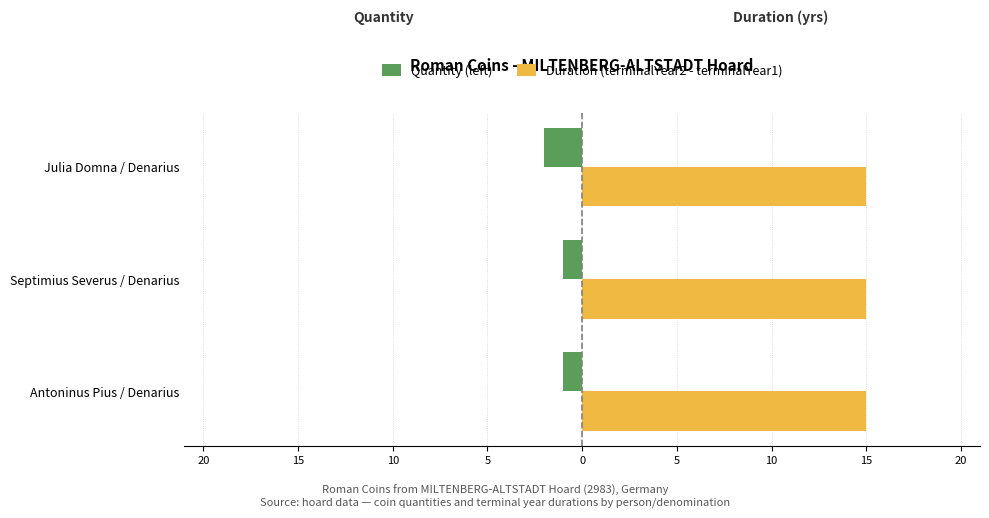

Does the chart contain stacked bars?

No